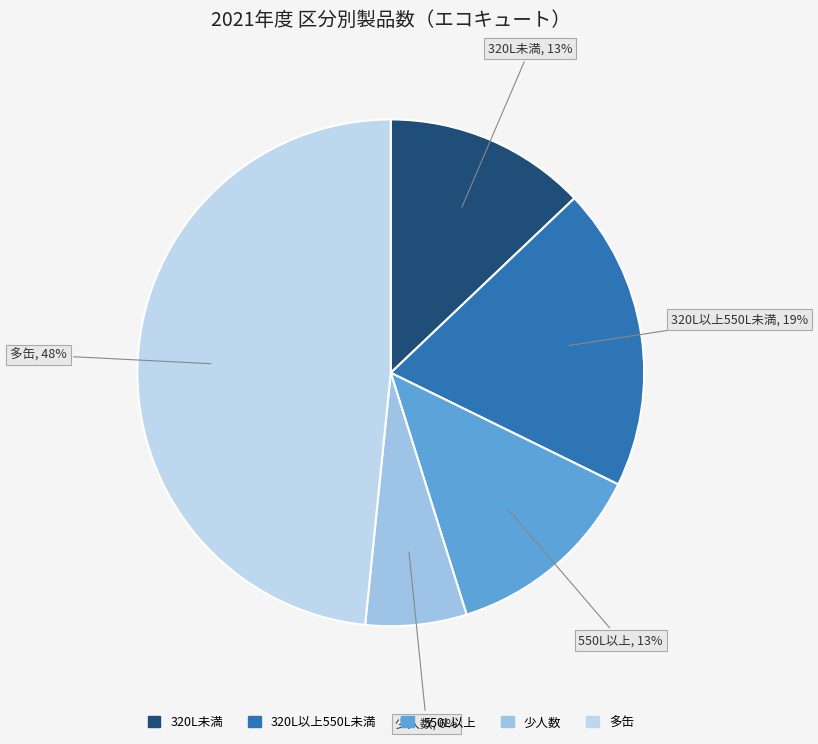

Does 少人数 represent more than half of the total?

No